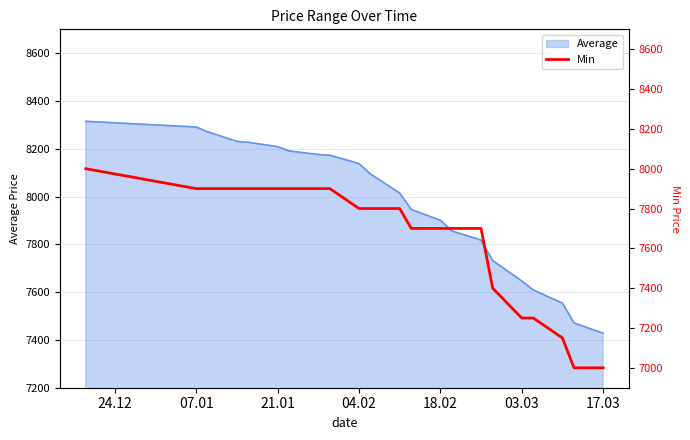

What is the difference between the second highest and minimum values?

900